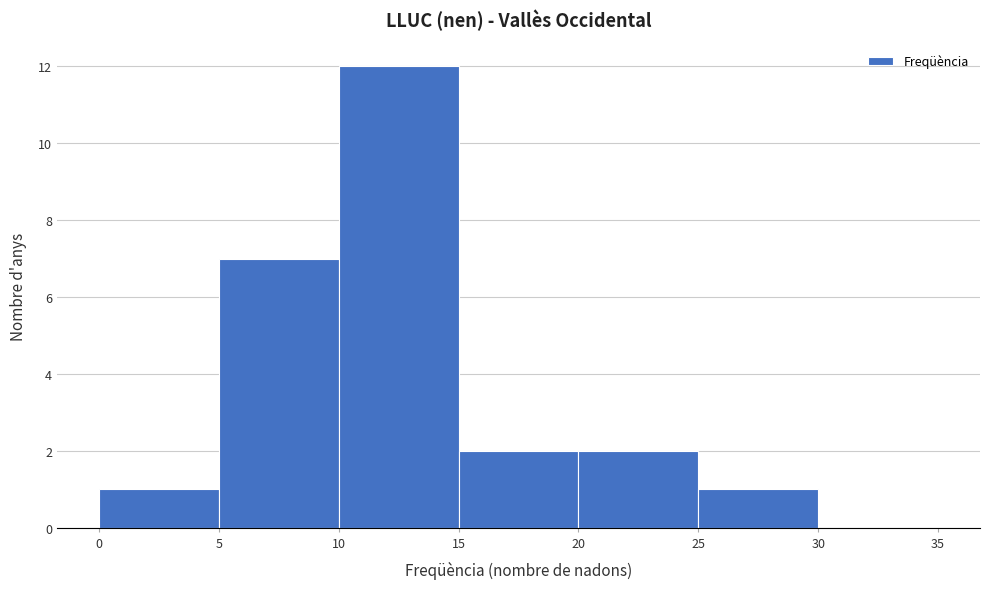

Reading left to right, transcribe this chart: for each bar, give the range it covers on the x-axis and its height. The values are not printed on the chart, so give them approximately, as read against the axis.

0 to 5: 1
5 to 10: 7
10 to 15: 12
15 to 20: 2
20 to 25: 2
25 to 30: 1
30 to 35: 0